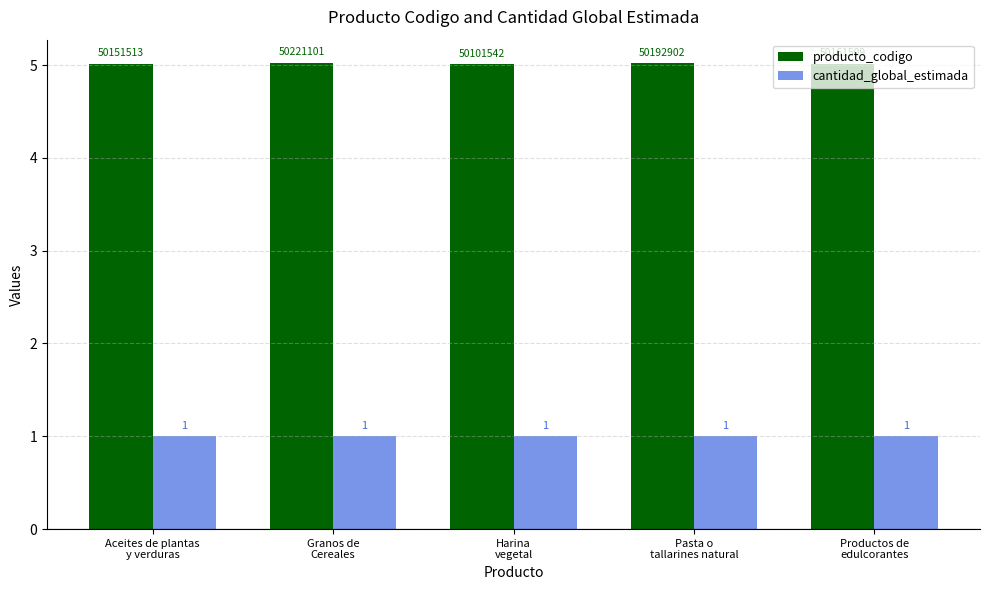

Does the chart contain stacked bars?

No